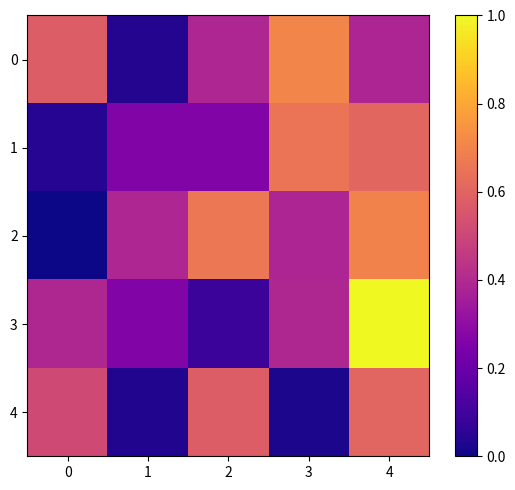

At 3, list the series in order from largest to smallest.

0, 1, 3, 2, 4